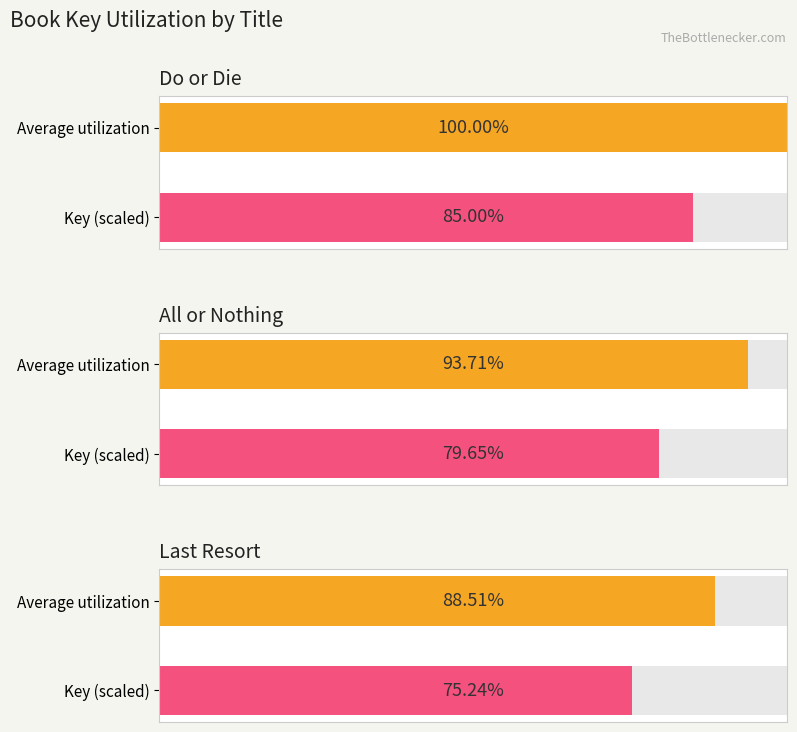

Which label corresponds to the largest value in the chart?

Do or Die